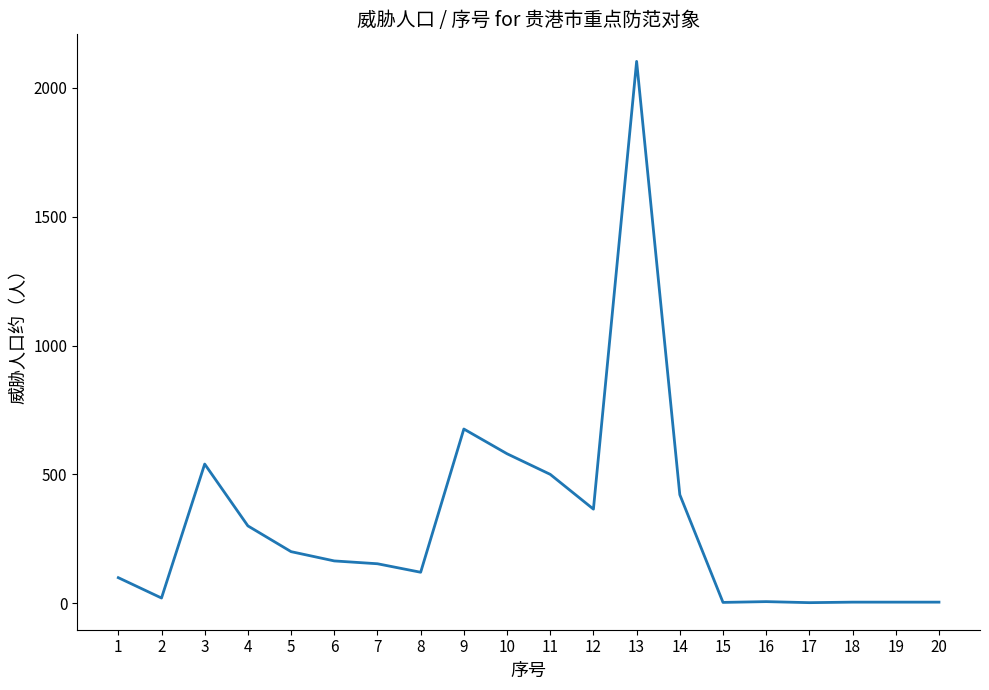

What is the maximum value shown in the chart?

2103